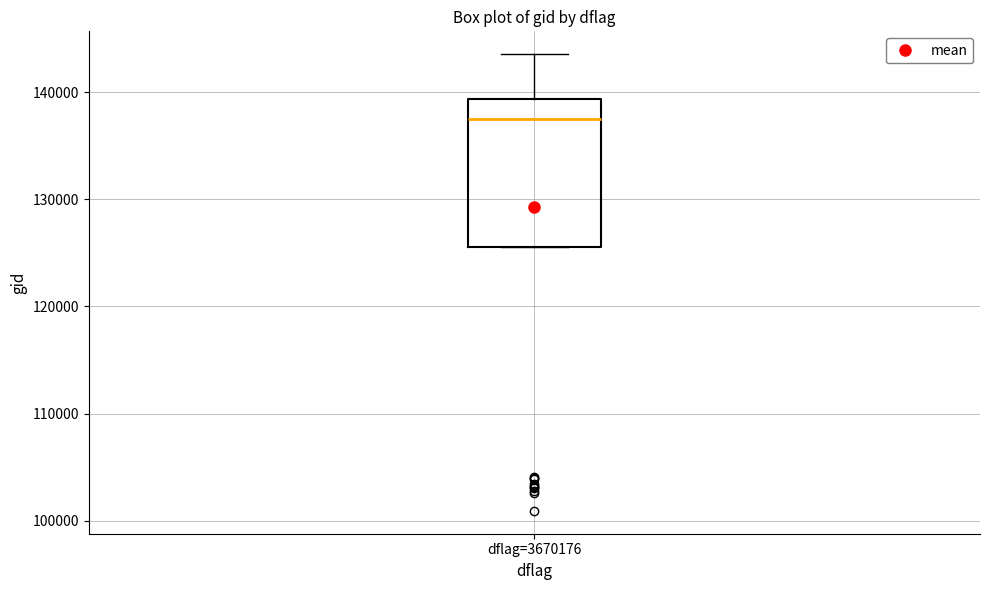

Read this box plot against the y-axis: the position of the median line, the range covered by the box, and the ends of both whiskers. The values are not printed on the chart, so give them approximately, as read against the axis.

median 138000, box 126000 to 139000, whiskers 126000 to 144000